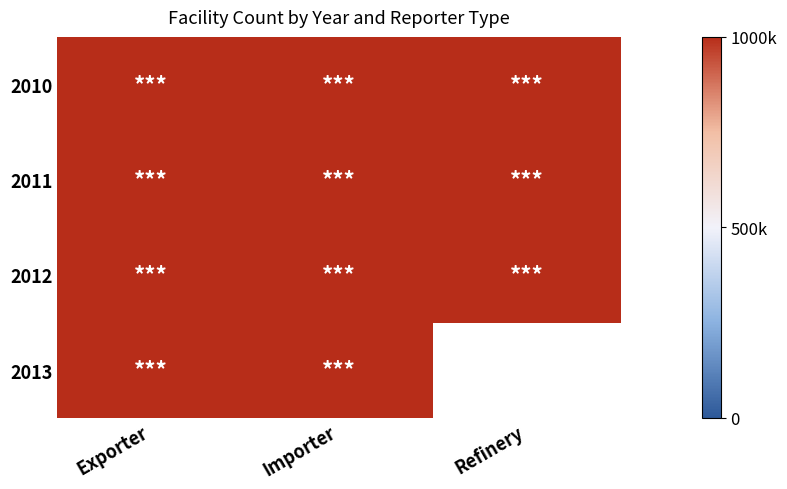

Which series has the largest total across all categories?

Exporter